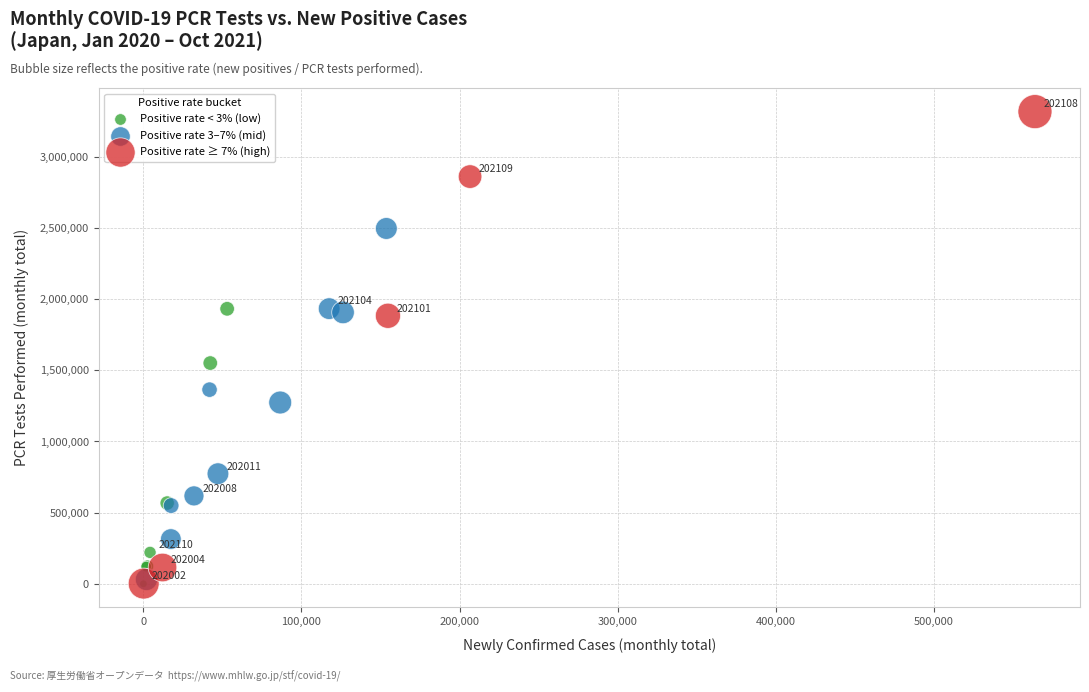

Which series has the widest spread of Y values?

Positive rate ≥ 7% (high)